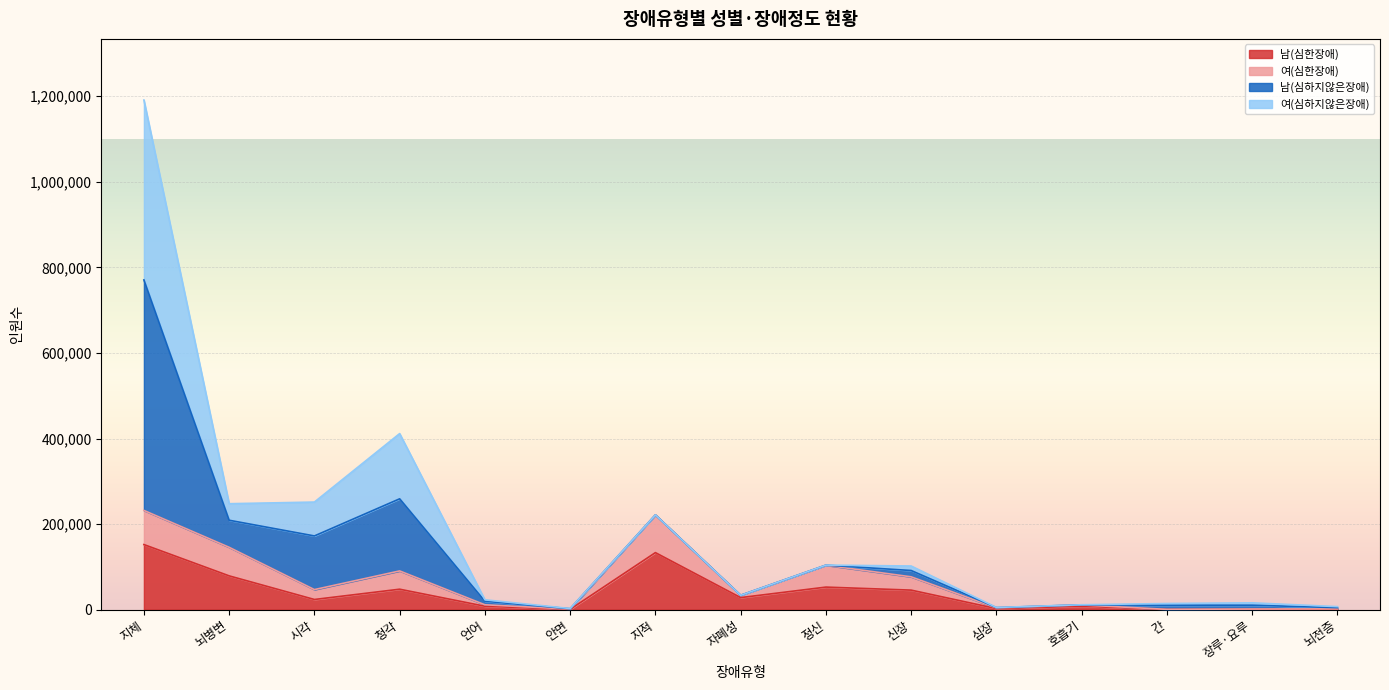

What is the maximum value for 남(심한장애)?

152175